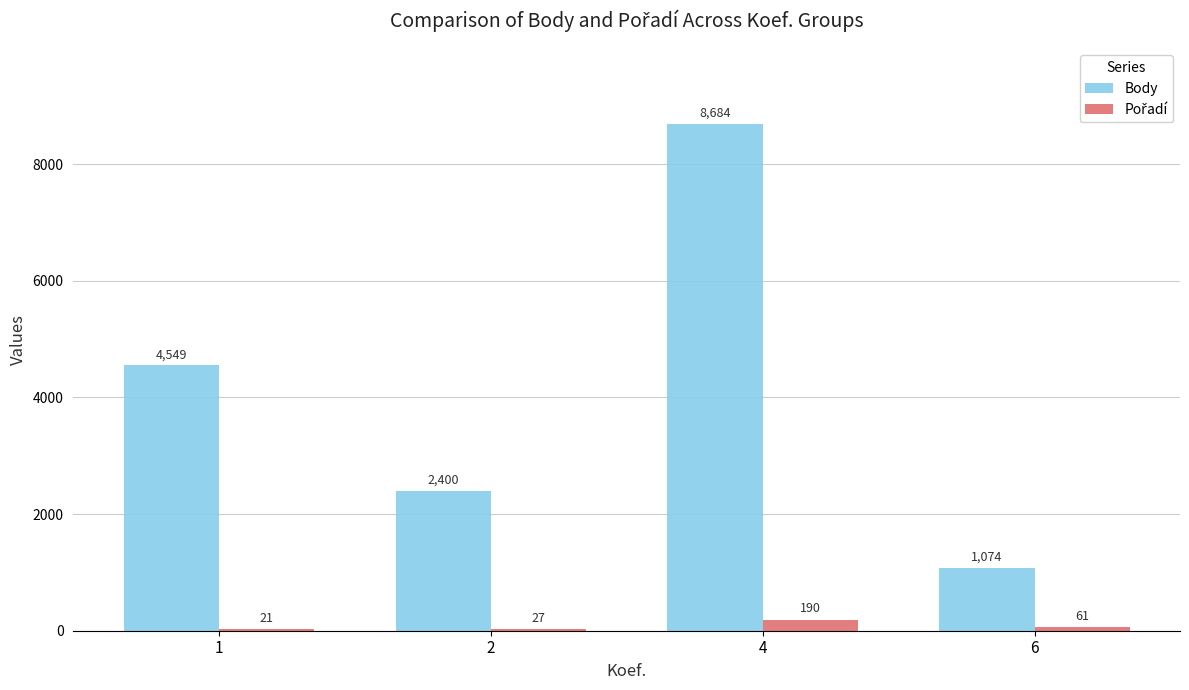

What is the total value across all series at 6?

1135